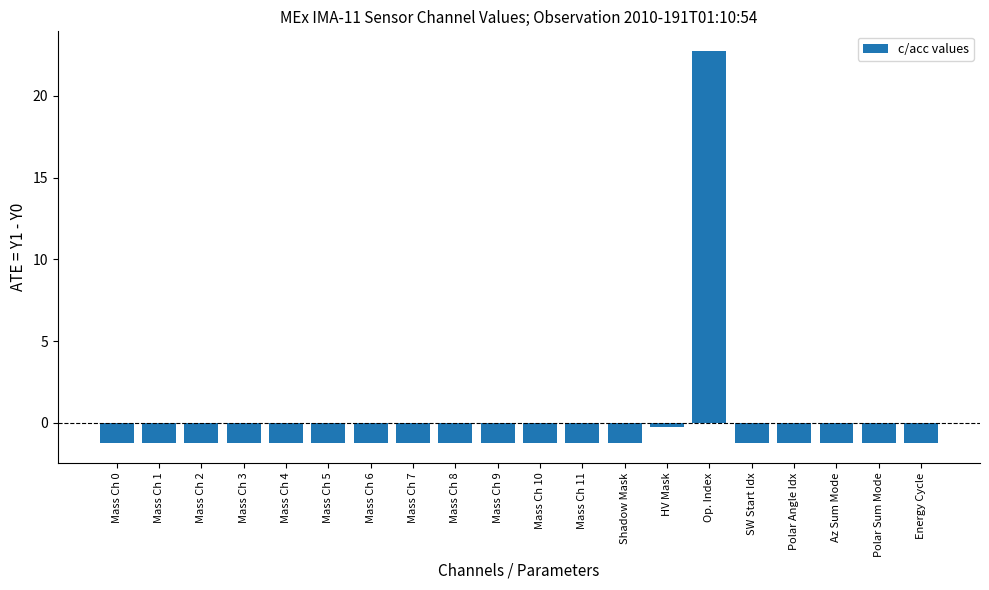

Count the number of categories in the chart.

20